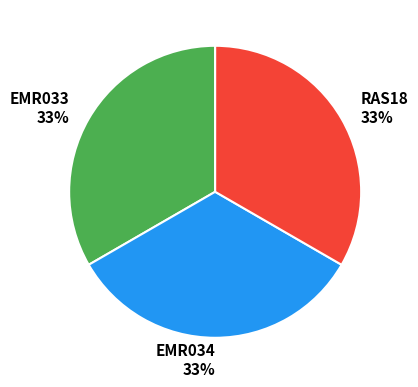

Is the sum of RAS18 33% and EMR034 33% greater than half?

Yes